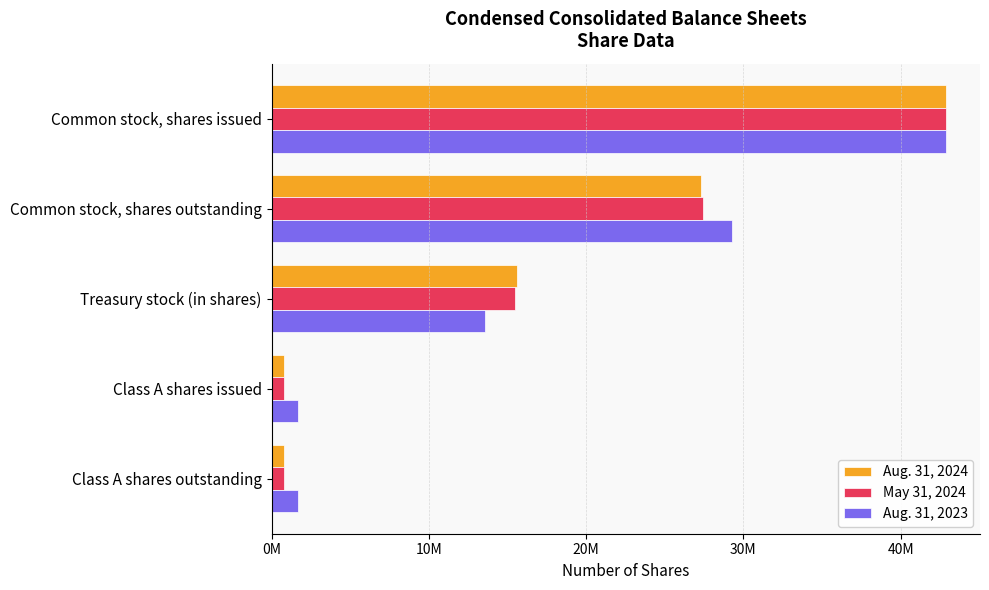

What are all the series names shown in the legend?

Aug. 31, 2024, May 31, 2024, Aug. 31, 2023